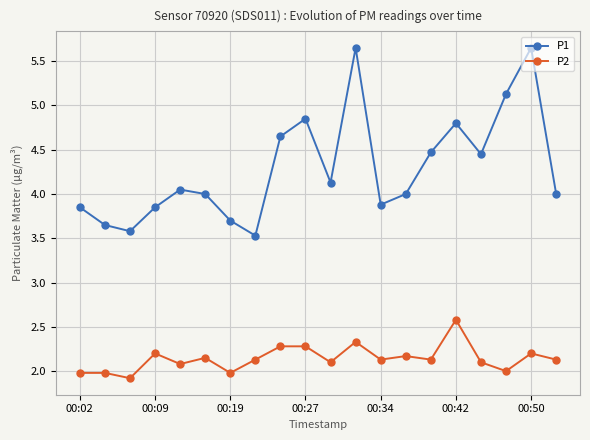

How many data points does each series have?

20